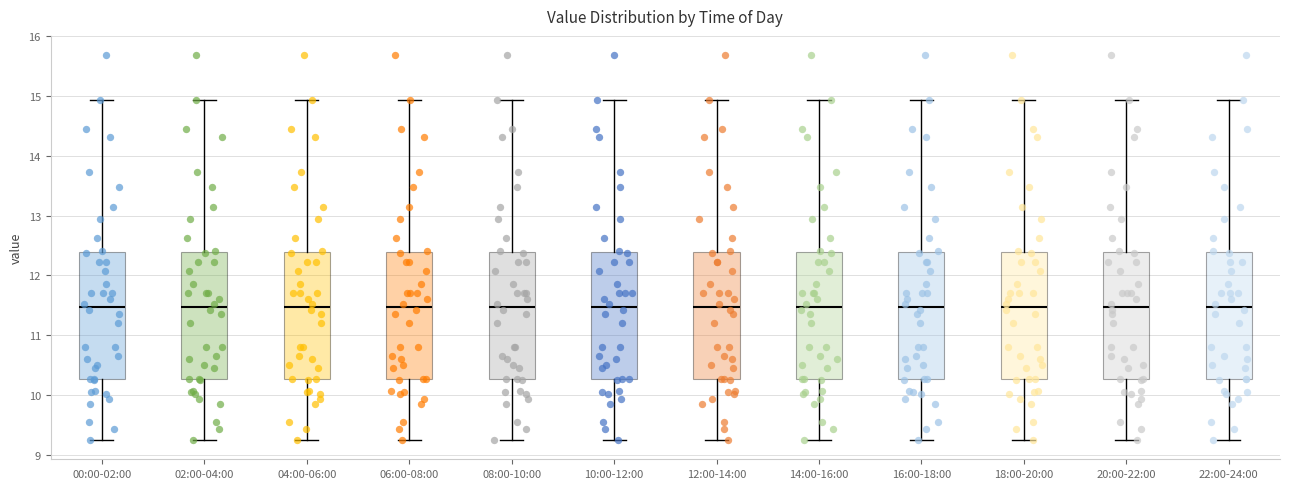

Reading left to right, read every box against the y-axis: the position of its median line, the range the box covers, and the ends of its whiskers. The values are not printed on the chart, so give them approximately, as read against the axis.

00:00-02:00: median 11.5, box 10.3 to 12.4, whiskers 9.3 to 14.9
02:00-04:00: median 11.5, box 10.3 to 12.4, whiskers 9.3 to 14.9
04:00-06:00: median 11.5, box 10.3 to 12.4, whiskers 9.3 to 14.9
06:00-08:00: median 11.5, box 10.3 to 12.4, whiskers 9.3 to 14.9
08:00-10:00: median 11.5, box 10.3 to 12.4, whiskers 9.3 to 14.9
10:00-12:00: median 11.5, box 10.3 to 12.4, whiskers 9.3 to 14.9
12:00-14:00: median 11.5, box 10.3 to 12.4, whiskers 9.3 to 14.9
14:00-16:00: median 11.5, box 10.3 to 12.4, whiskers 9.3 to 14.9
16:00-18:00: median 11.5, box 10.3 to 12.4, whiskers 9.3 to 14.9
18:00-20:00: median 11.5, box 10.3 to 12.4, whiskers 9.3 to 14.9
20:00-22:00: median 11.5, box 10.3 to 12.4, whiskers 9.3 to 14.9
22:00-24:00: median 11.5, box 10.3 to 12.4, whiskers 9.3 to 14.9